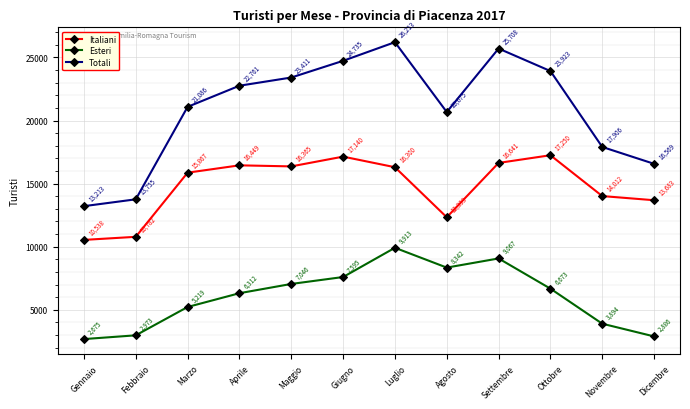

What is the sum of the Totali values at Agosto and Novembre?

38581